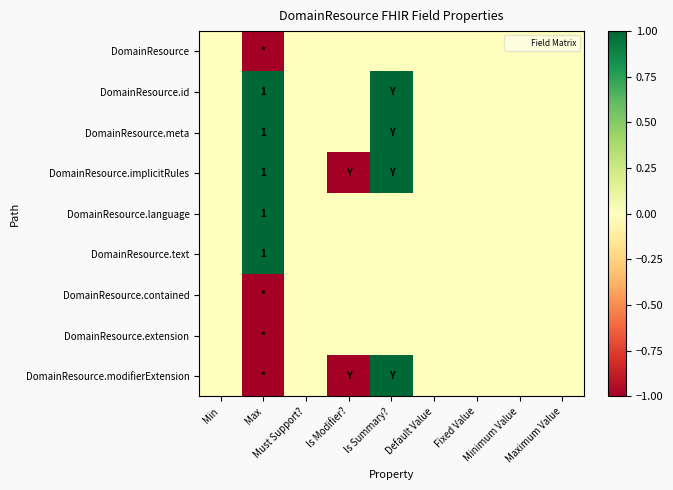

How many values in the DomainResource.modifierExtension series exceed 0?

1